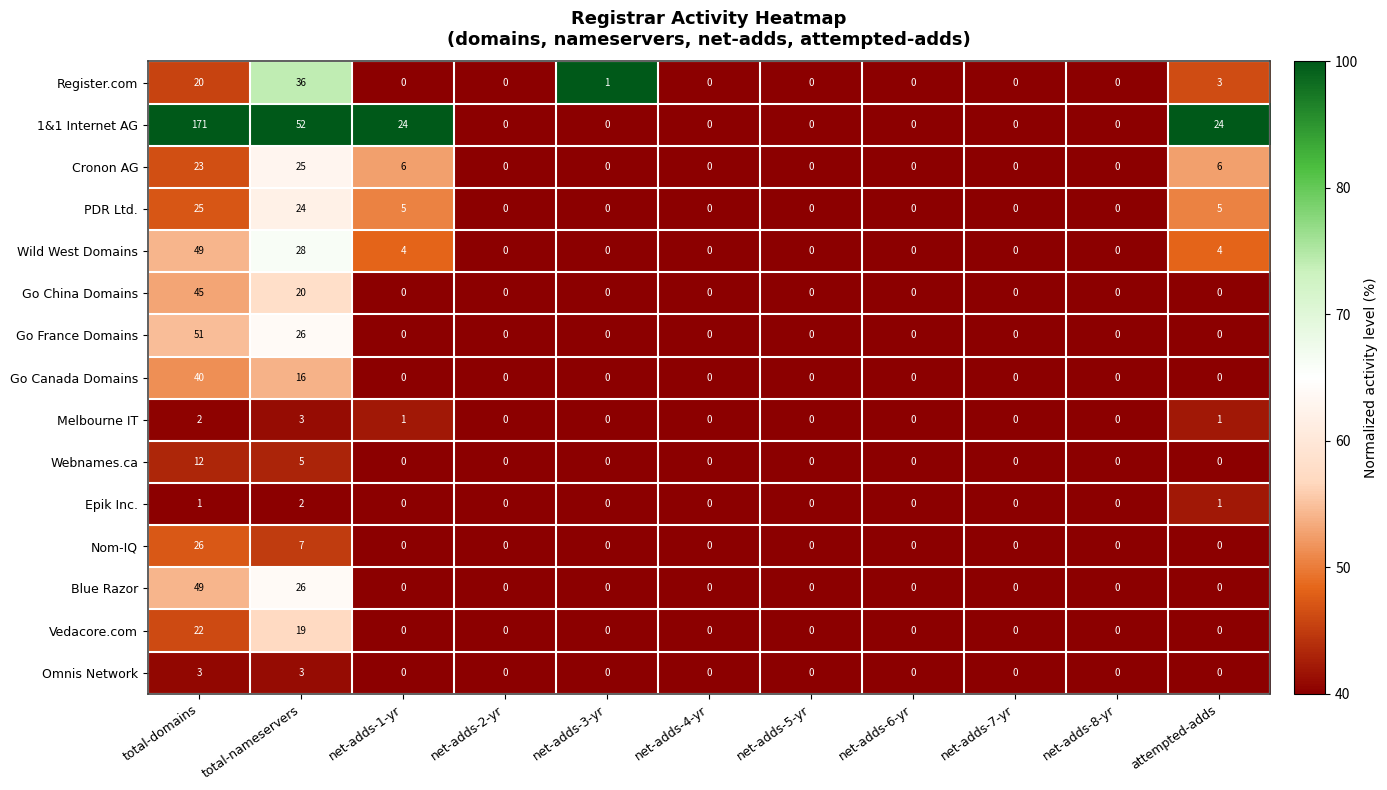

Is it true that Go France Domains equals 29 at net-adds-1-yr?

False